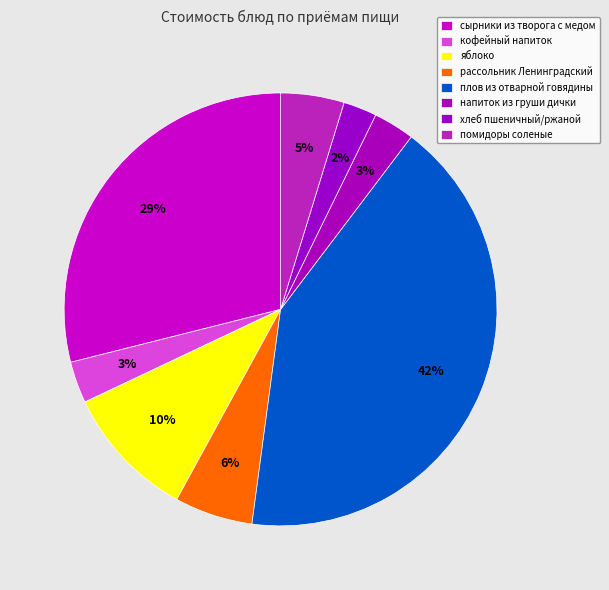

Which category has the biggest portion of the pie?

плов из отварной говядины